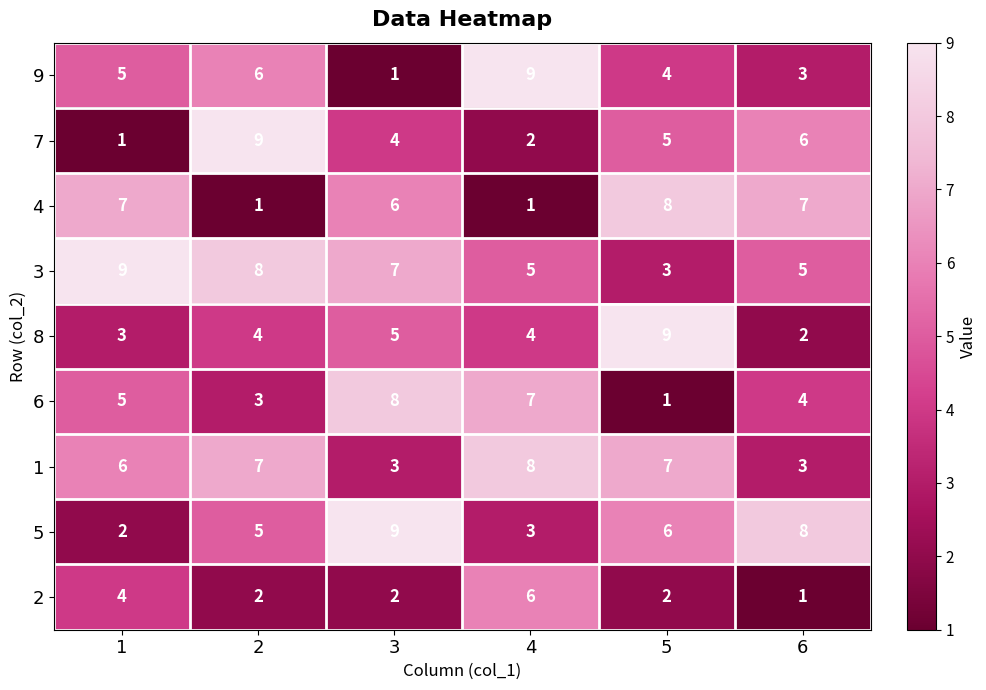

Between 2 and 4, which series saw the biggest shift?

7